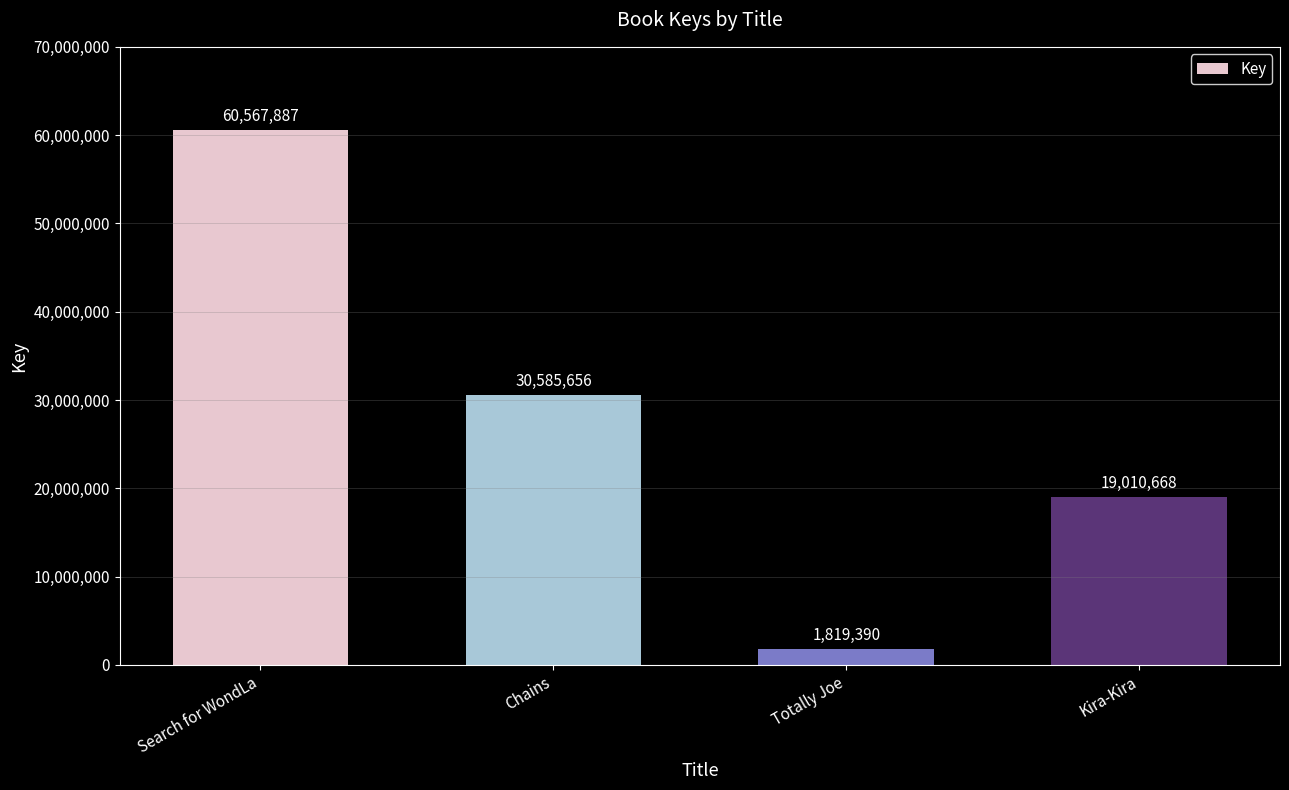

How many bars are there in total?

4